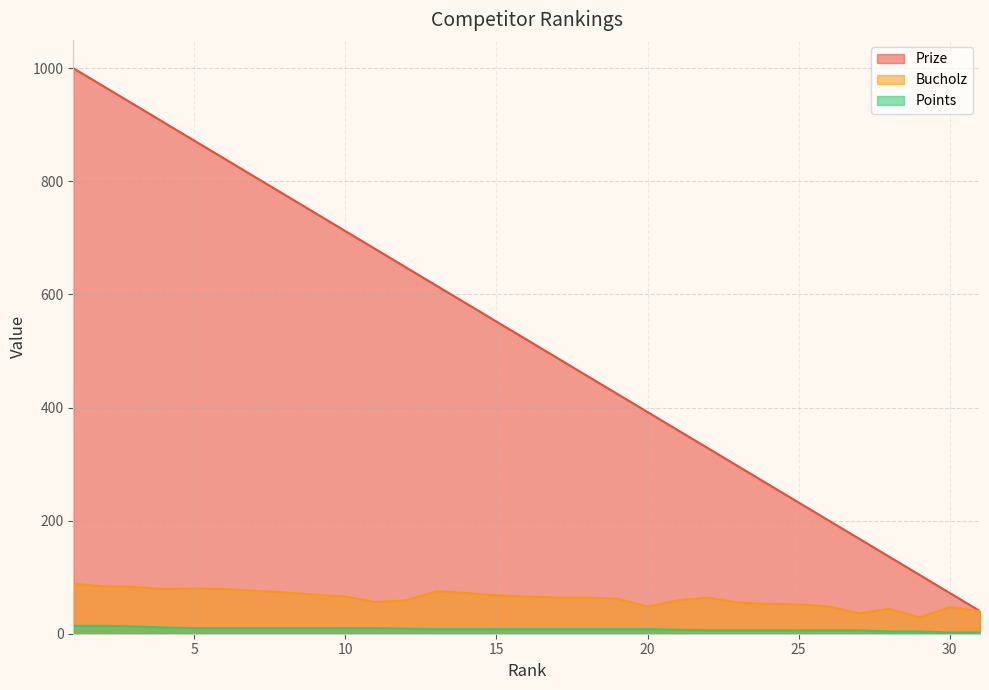

What is the average value of the Points series?

8